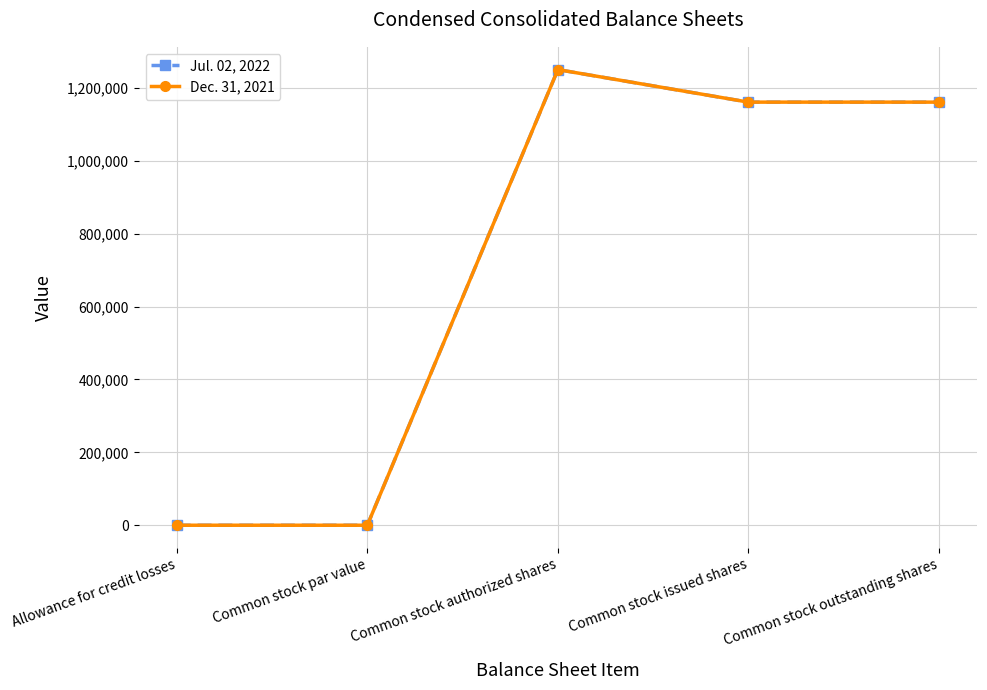

Count the number of data series in this chart.

2